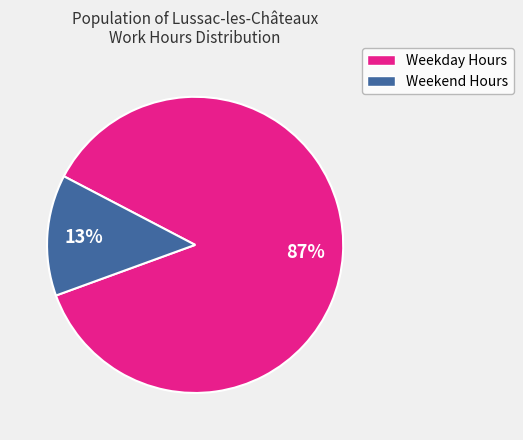

Does any single category account for the majority?

Yes